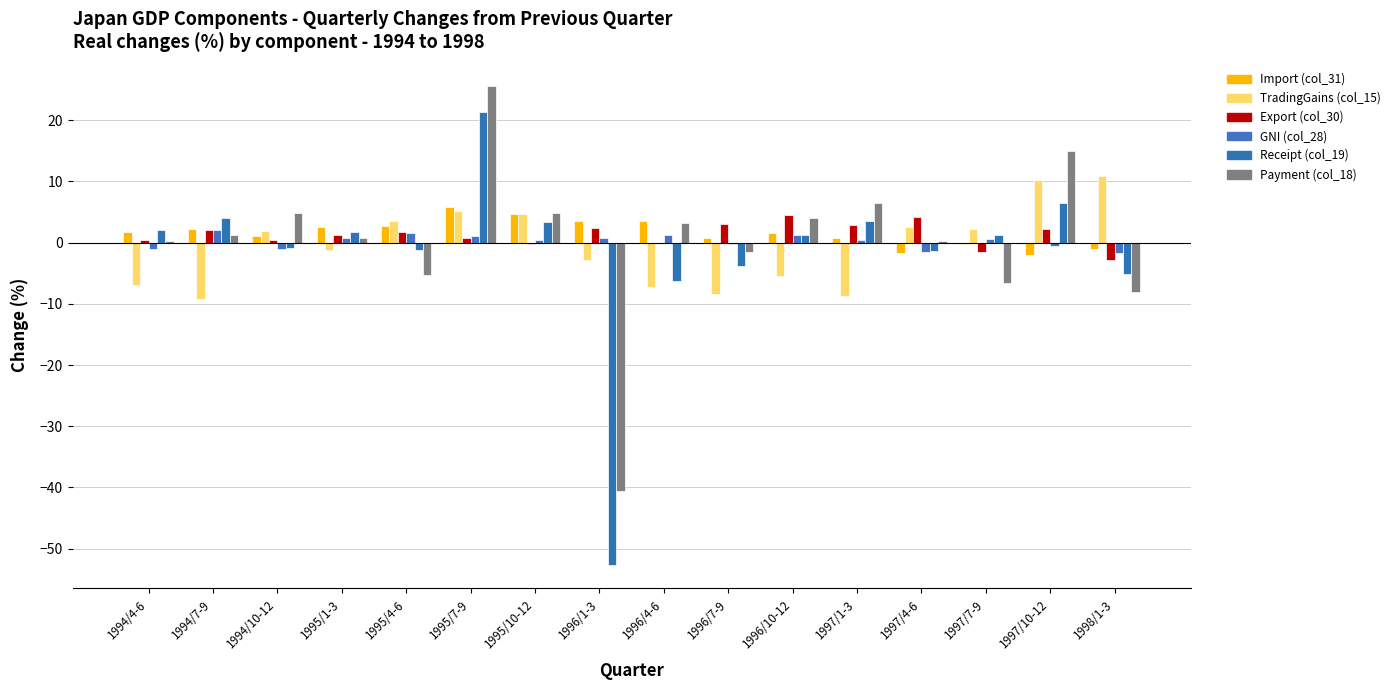

What value does the Export (col_30) series have at 1996/1-3?

2.4